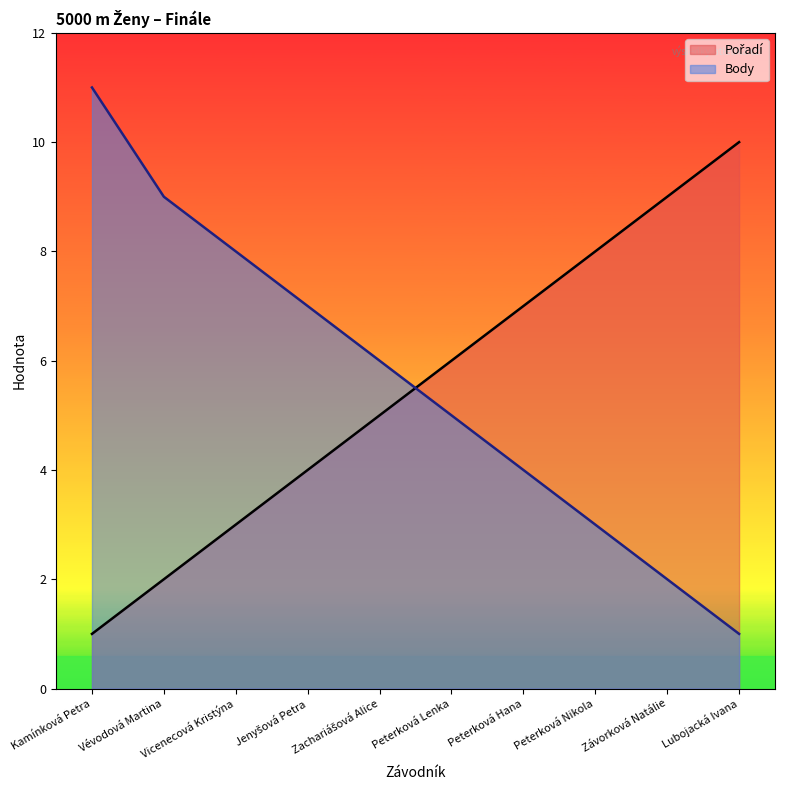

Reading right to left, list all the values displayed in this chart.

Pořadí: Lubojacká Ivana=10	Závorková Natálie=9	Peterková Nikola=8	Peterková Hana=7	Peterková Lenka=6	Zachariášová Alice=5	Jenyšová Petra=4	Vicenecová Kristýna=3	Vévodová Martina=2	Kamínková Petra=1
Body: Lubojacká Ivana=1	Závorková Natálie=2	Peterková Nikola=3	Peterková Hana=4	Peterková Lenka=5	Zachariášová Alice=6	Jenyšová Petra=7	Vicenecová Kristýna=8	Vévodová Martina=9	Kamínková Petra=11